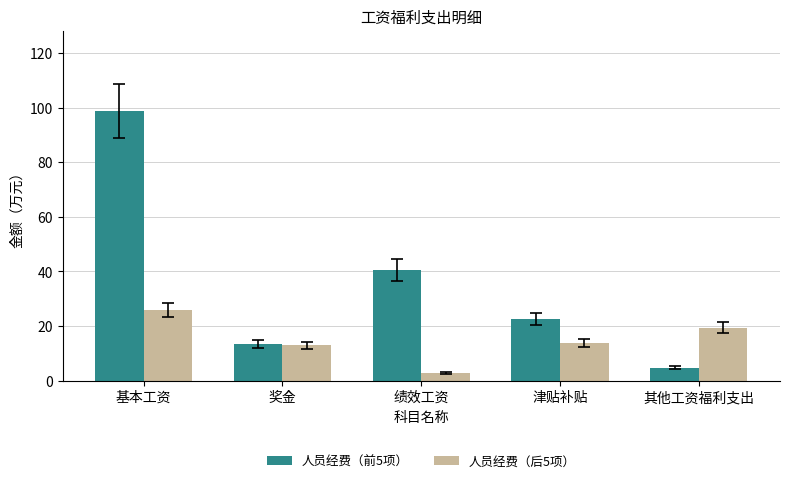

Which series has the largest total across all categories?

人员经费（前5项）